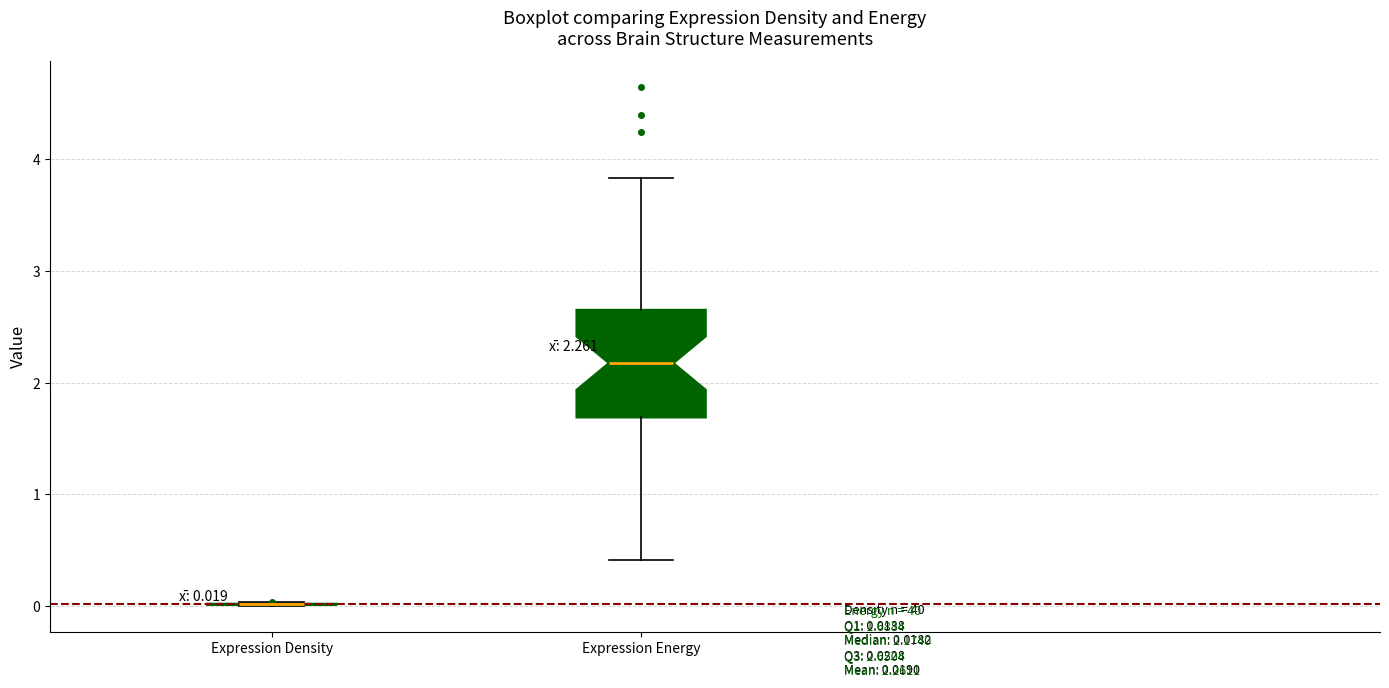

Comparing the boxes themselves (not the whiskers), which one is the tallest?

Expression Energy